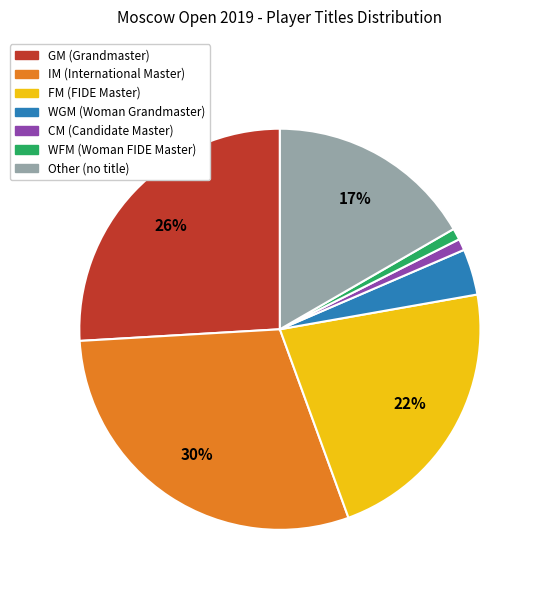

Count the number of slices in the pie.

7